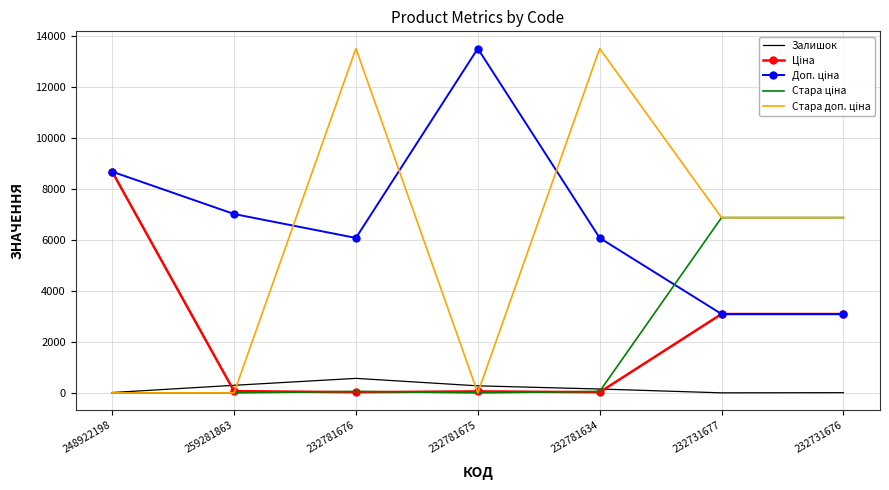

Is it true that Залишок equals 153.0 at 232781634?

True